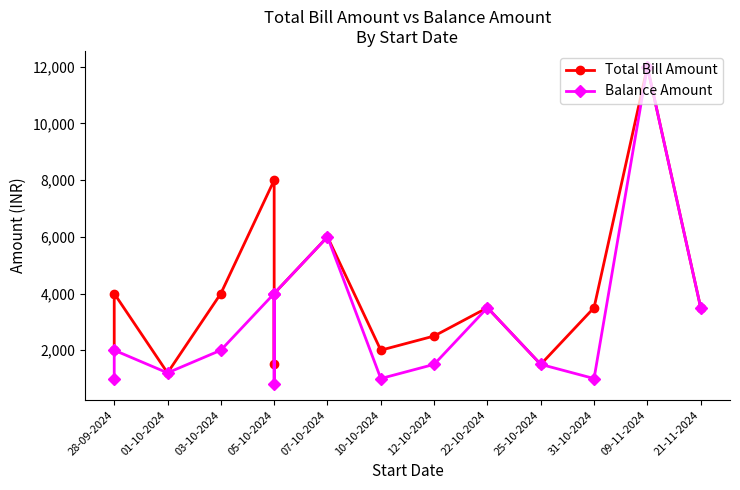

What is the spread (max minus min) of values at 28-09-2024?

1000